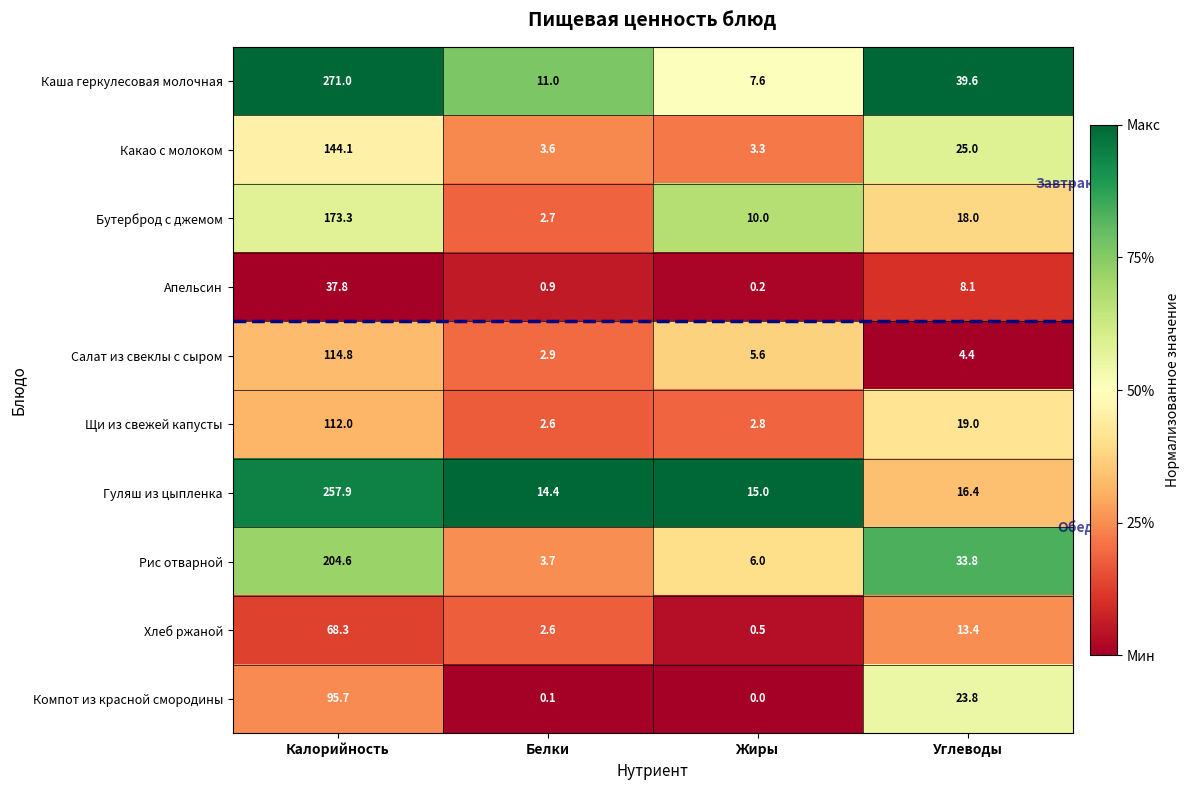

Which series has the largest range (max minus min)?

Каша геркулесовая молочная